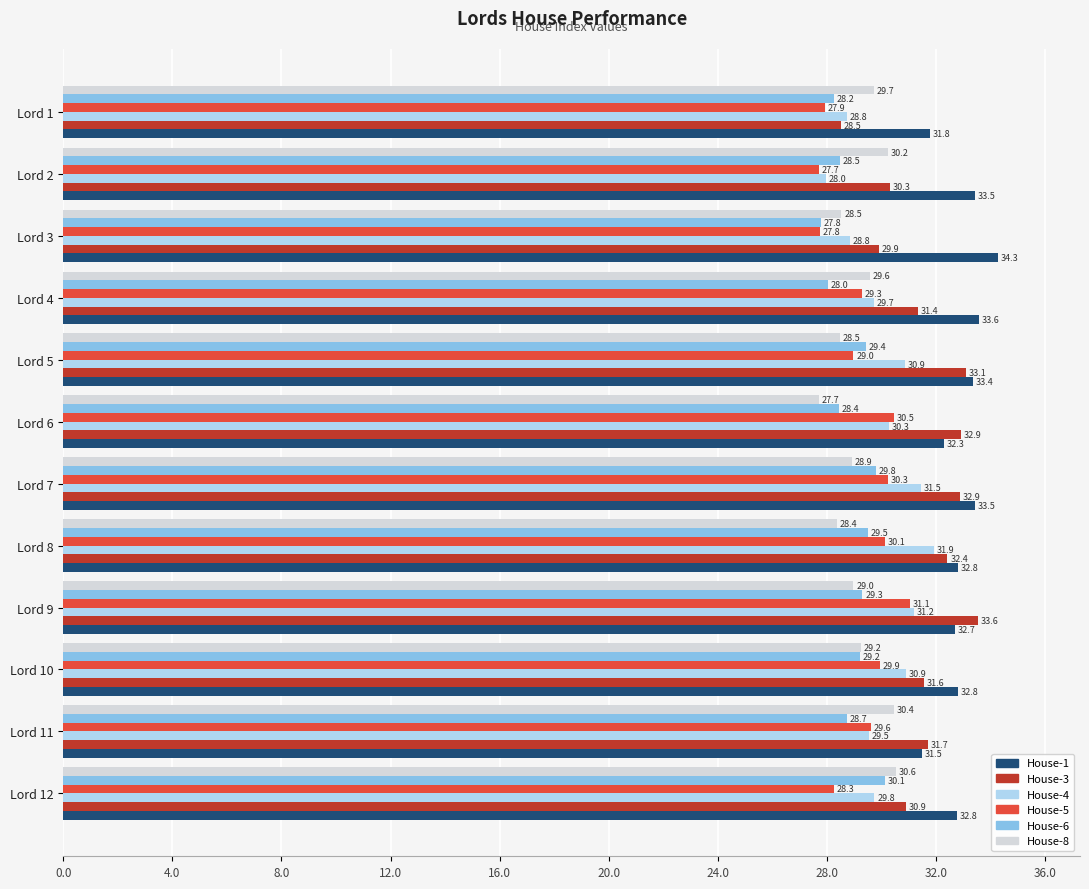

How many data points in House-3 are less than 31?

4